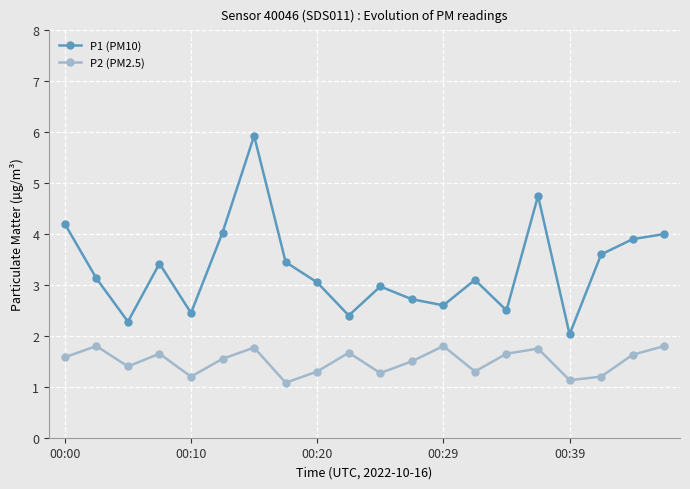

In P1 (PM10), how many points are lower than both neighbors (excluding endpoints)?

6